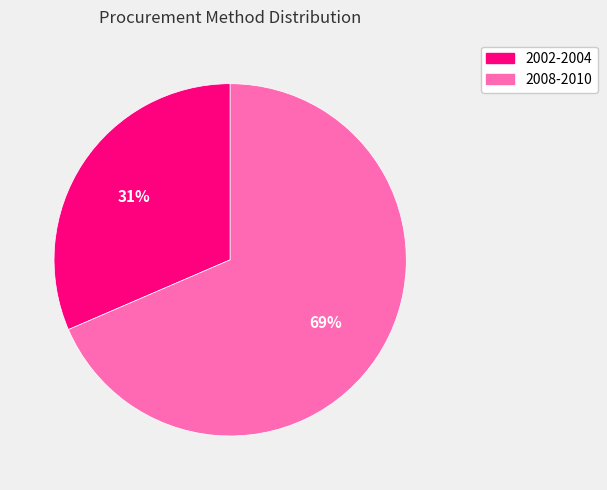

What is the smallest slice in the pie chart?

2002-2004